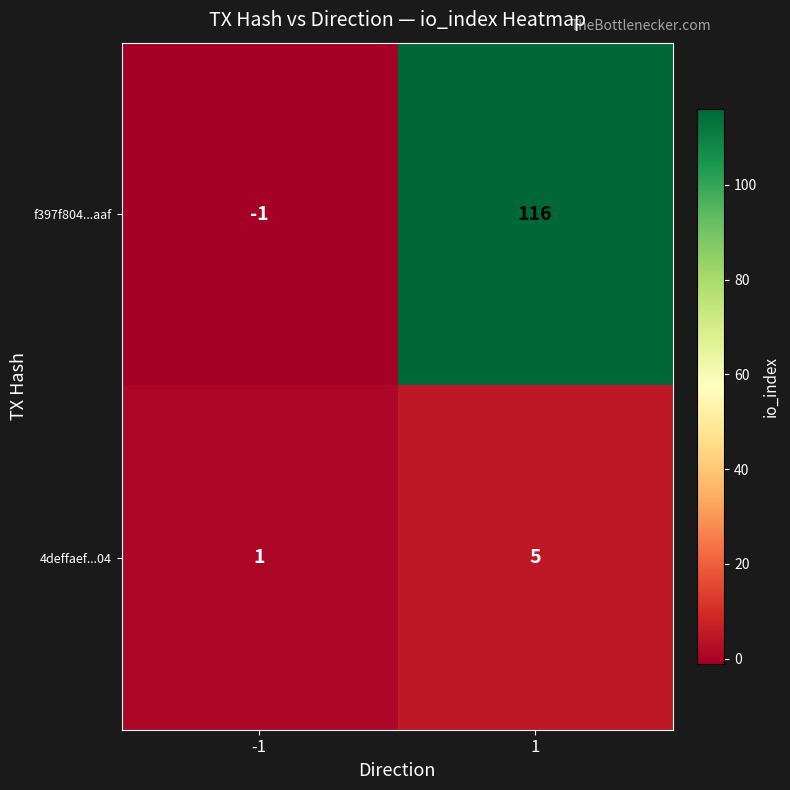

The value of f397f804...aaf at 1 is 52. True or false?

False